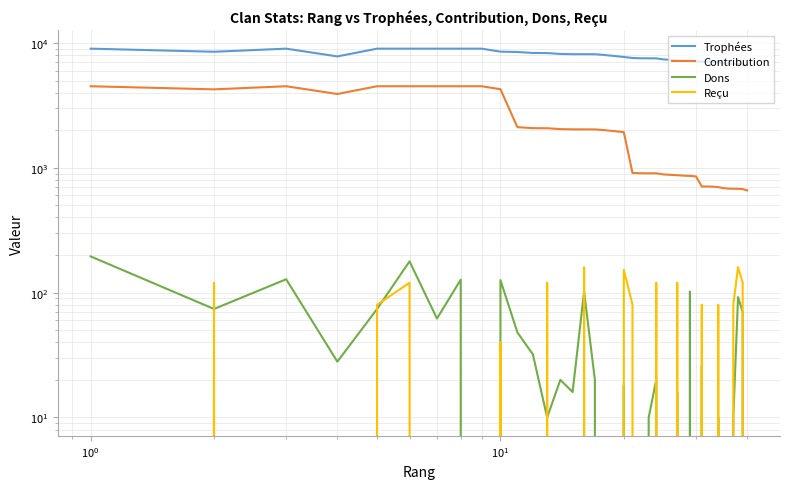

Which series has the widest spread of values?

Contribution